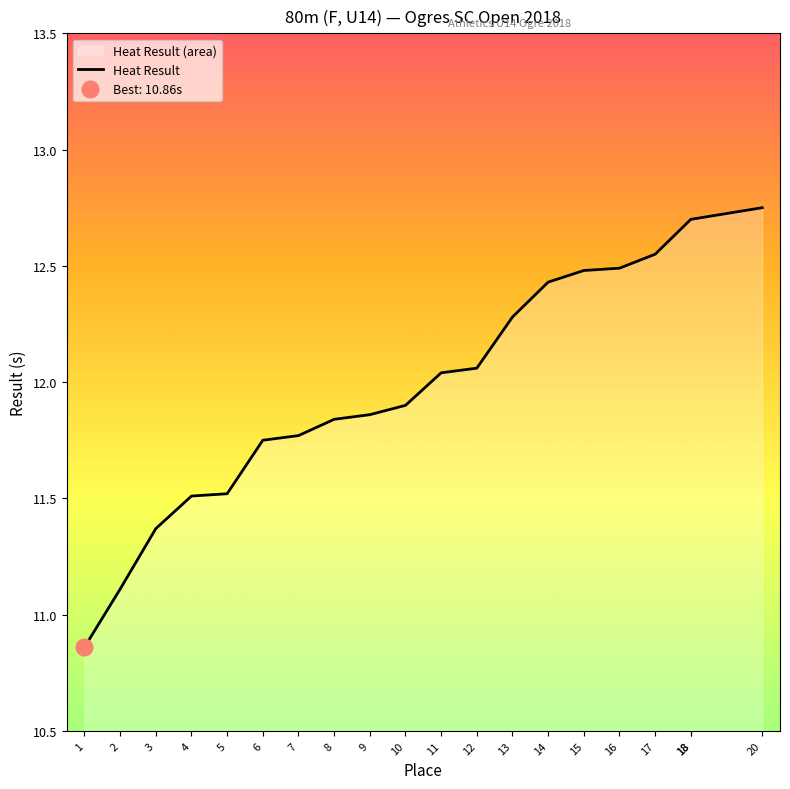

What is the change in value from 10 to 12?

+0.2